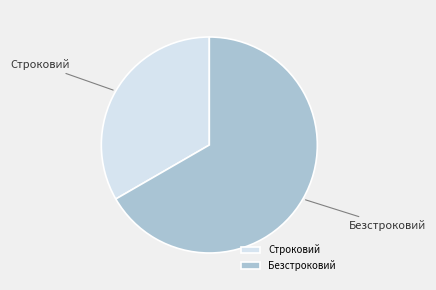

Do Строковий and Безстроковий together represent more than half of the pie?

Yes